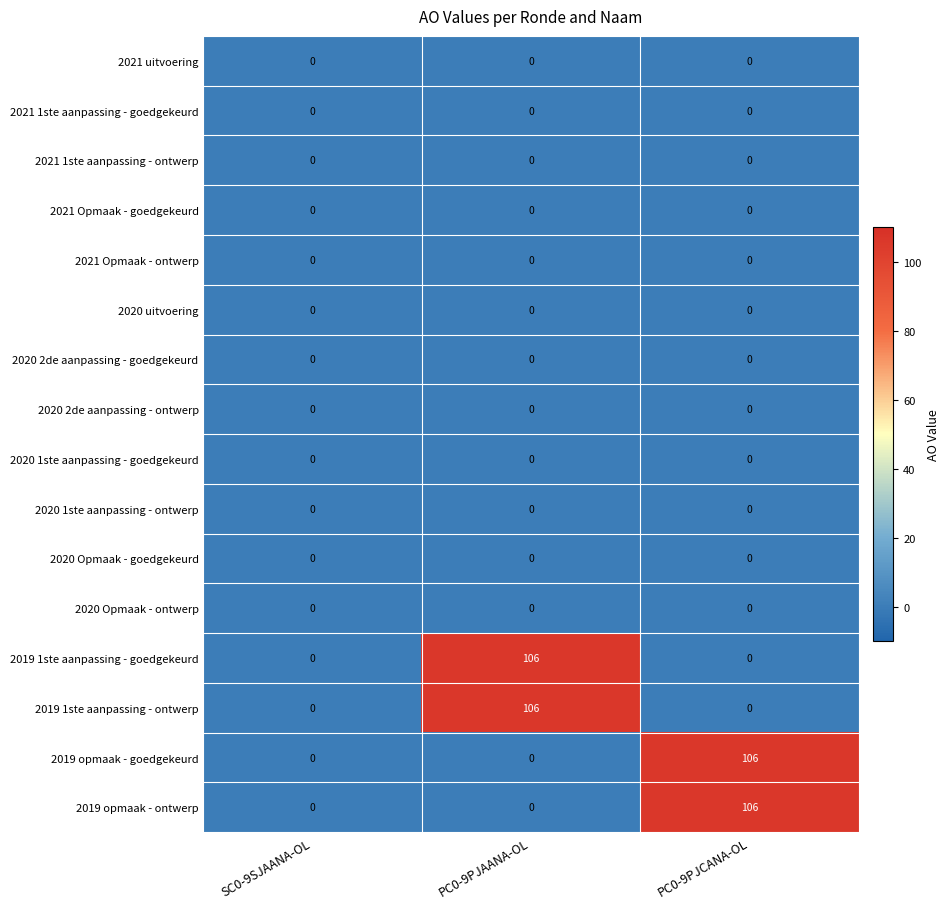

What is the difference between the highest and lowest values at PC0-9PJCANA-OL?

106